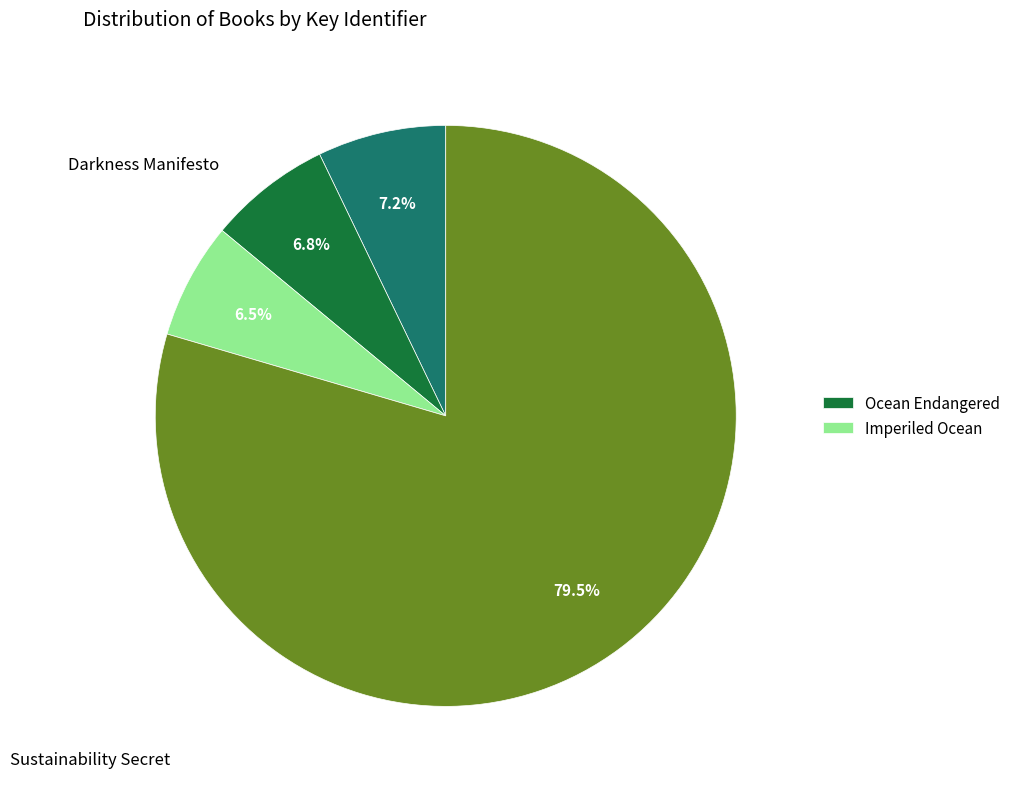

How many slices are in this pie chart?

4